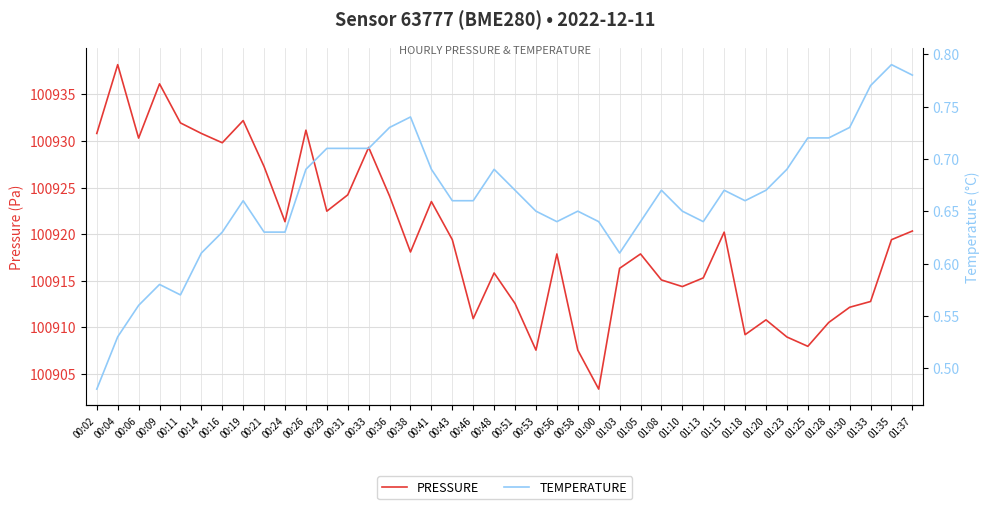

True or false: pressure and temperature cross at least once.

False